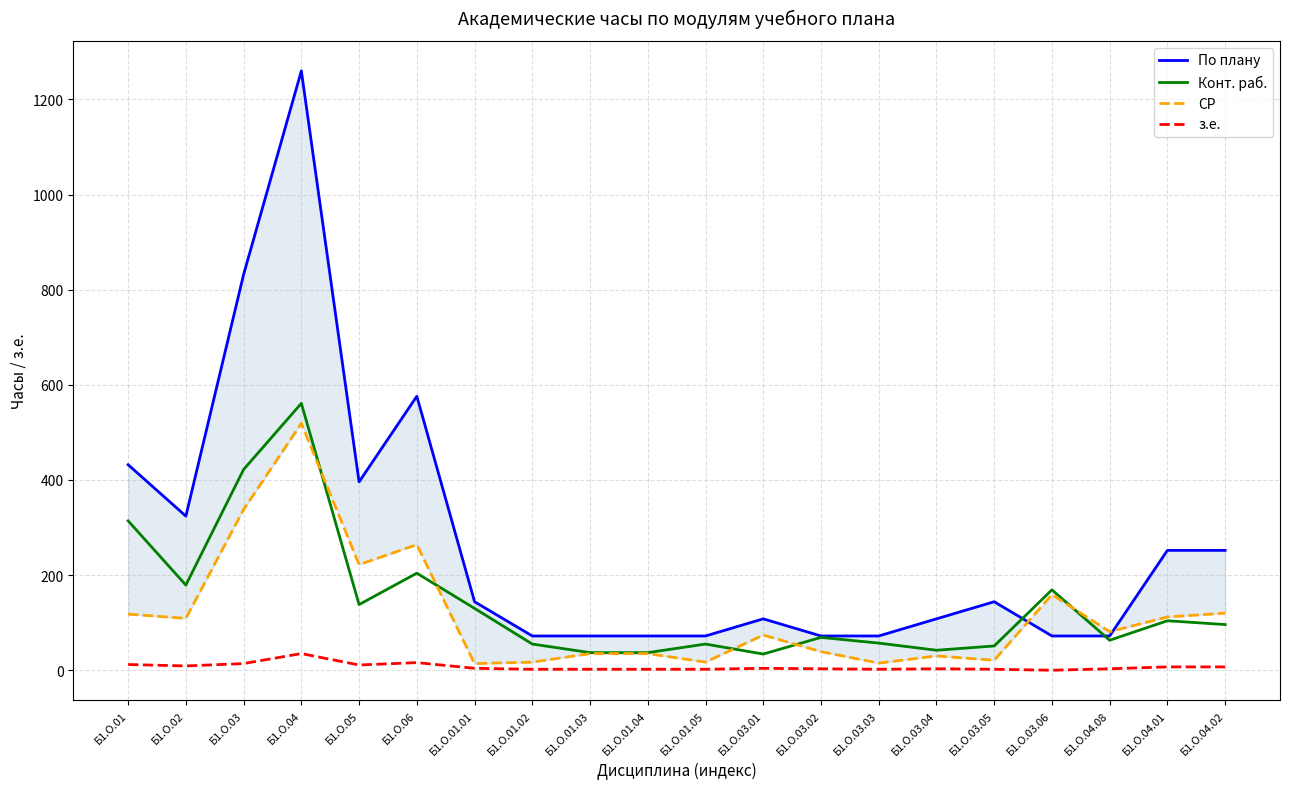

Which series has the widest spread of values?

По плану